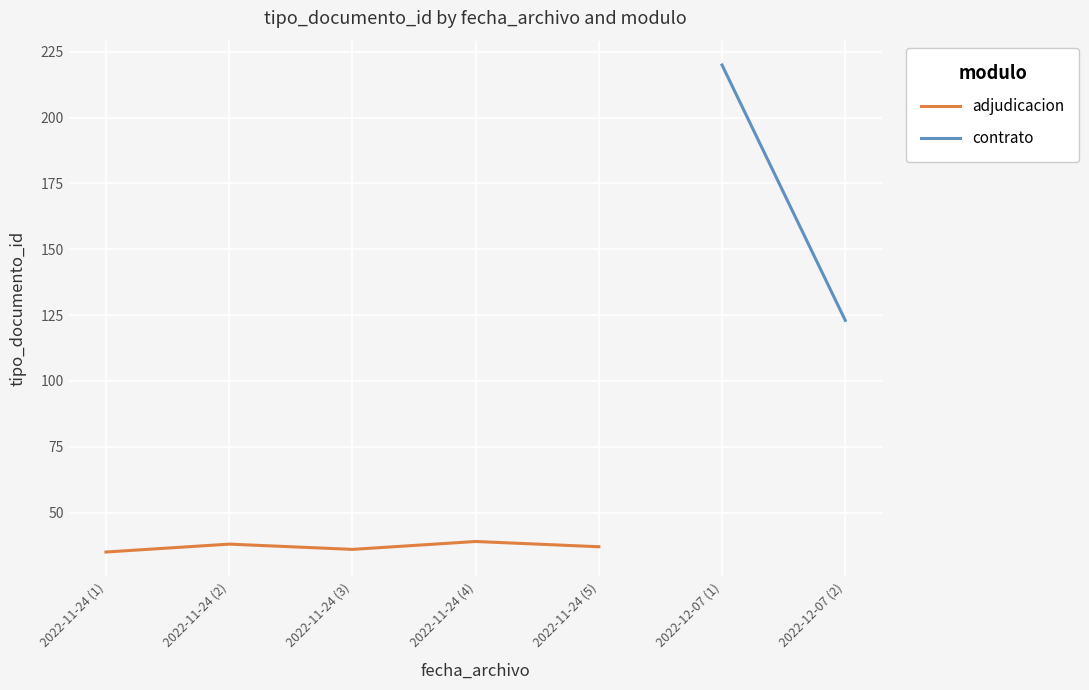

What is the maximum value shown in the chart?

39